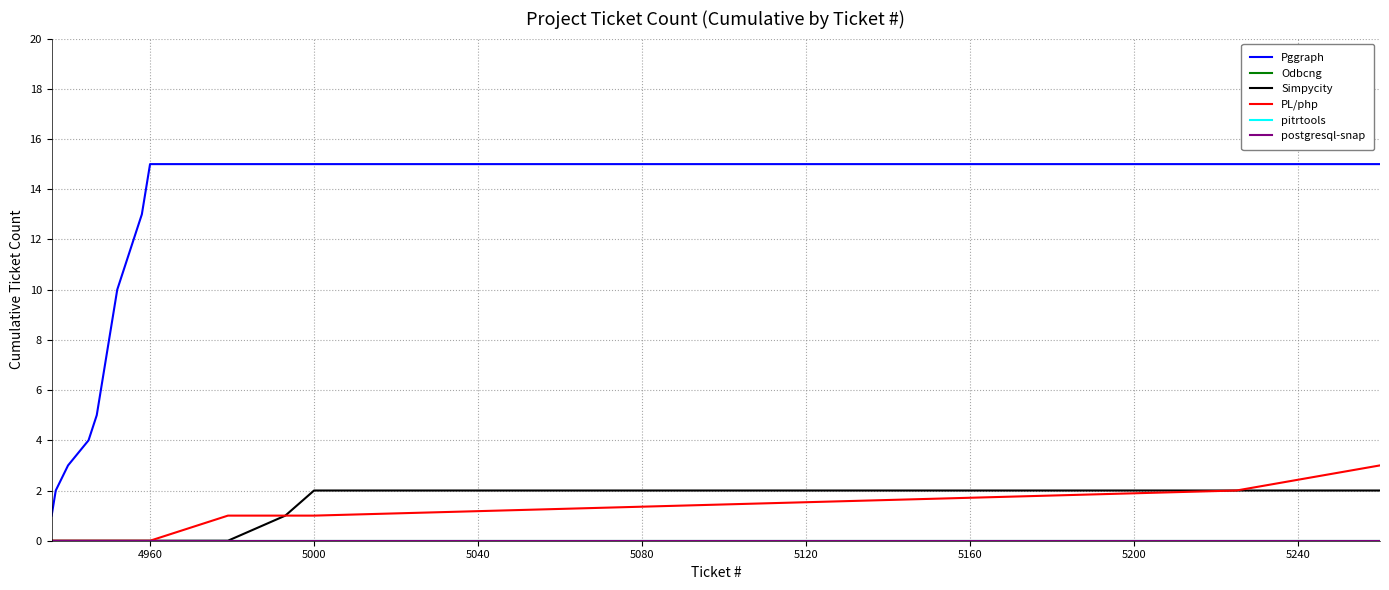

Which series has the largest total across all categories?

Pggraph